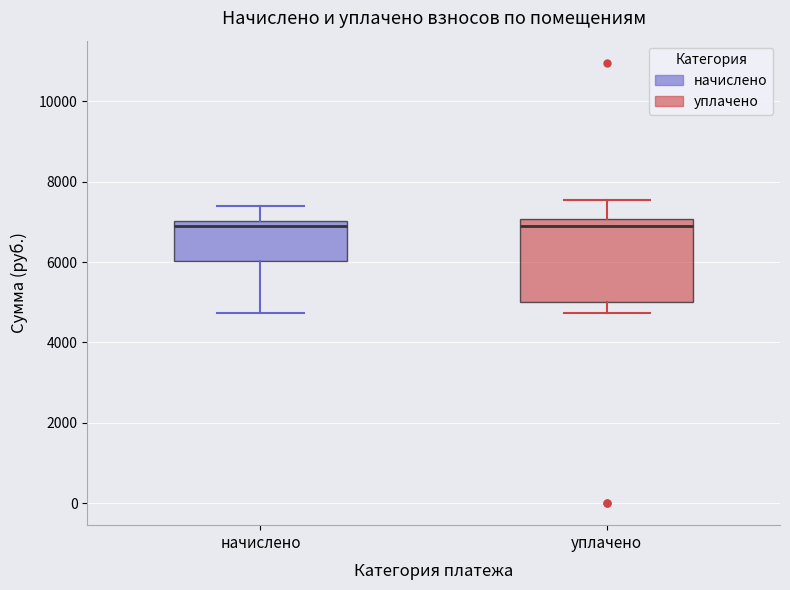

Reading left to right, read every box against the y-axis: the position of its median line, the range the box covers, and the ends of its whiskers. The values are not printed on the chart, so give them approximately, as read against the axis.

начислено: median 6800, box 6000 to 7000, whiskers 4800 to 7400
уплачено: median 6800, box 5000 to 7000, whiskers 4800 to 7600